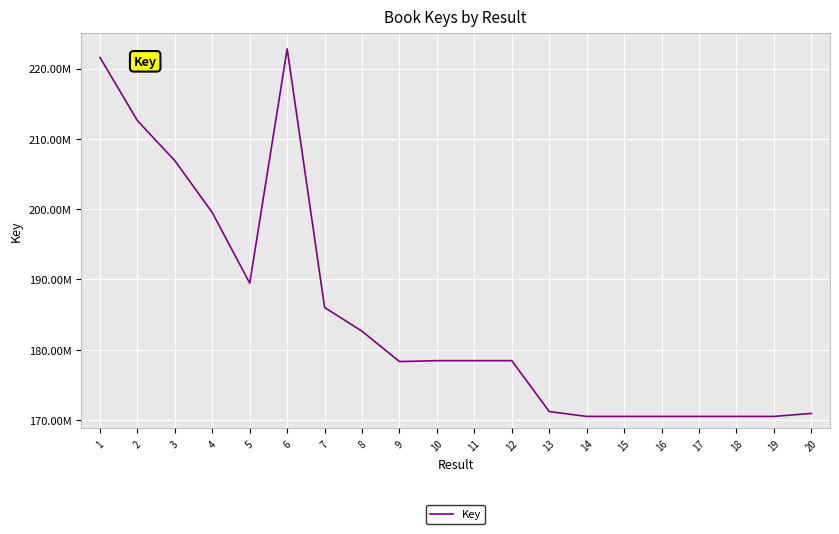

Does the chart display data point markers on the line(s)?

No